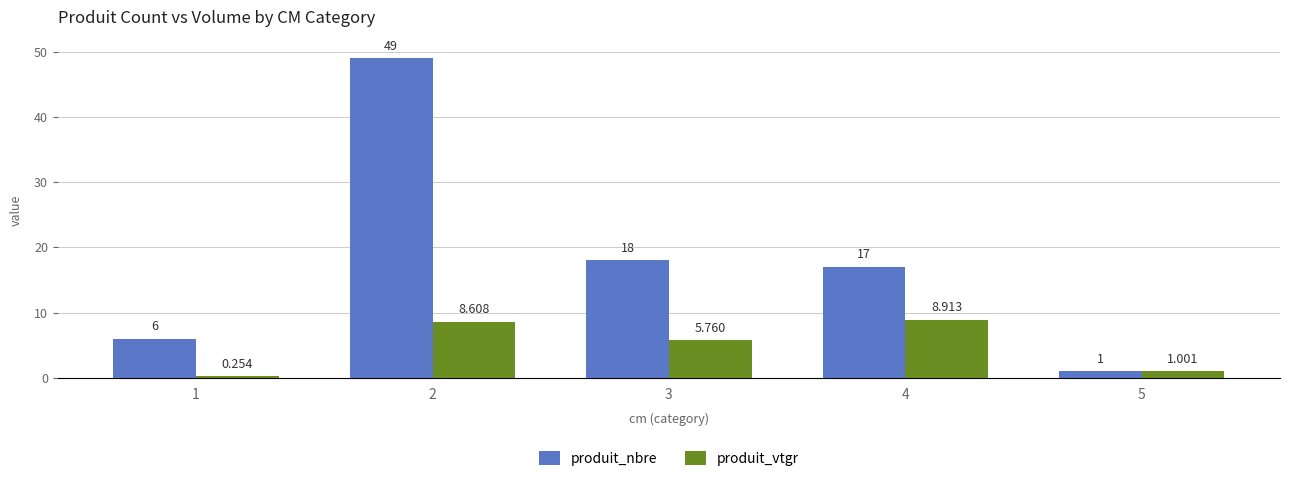

Between 1 and 4, which series saw the biggest shift?

produit_nbre